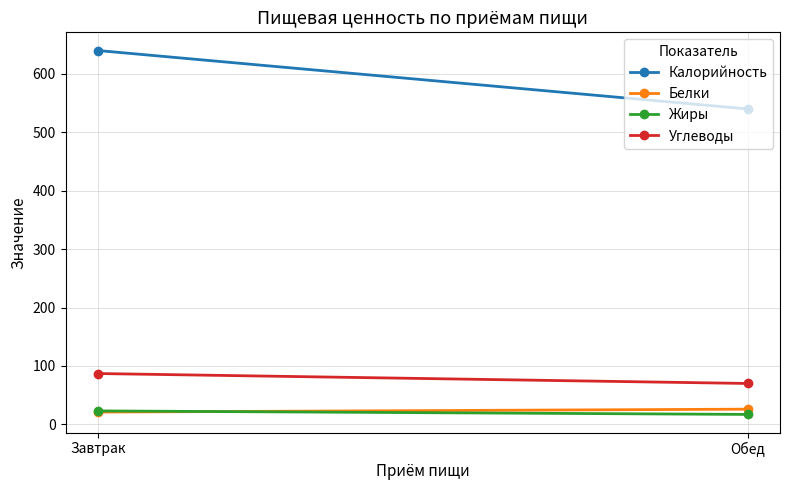

List the labels in order of Белки value, smallest first.

Завтрак, Обед